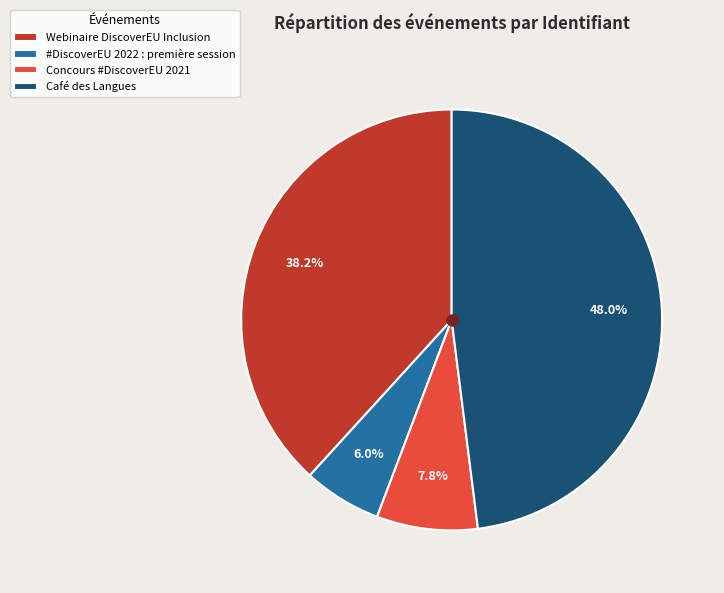

To the nearest percent, what portion does Café des Langues represent?

48%